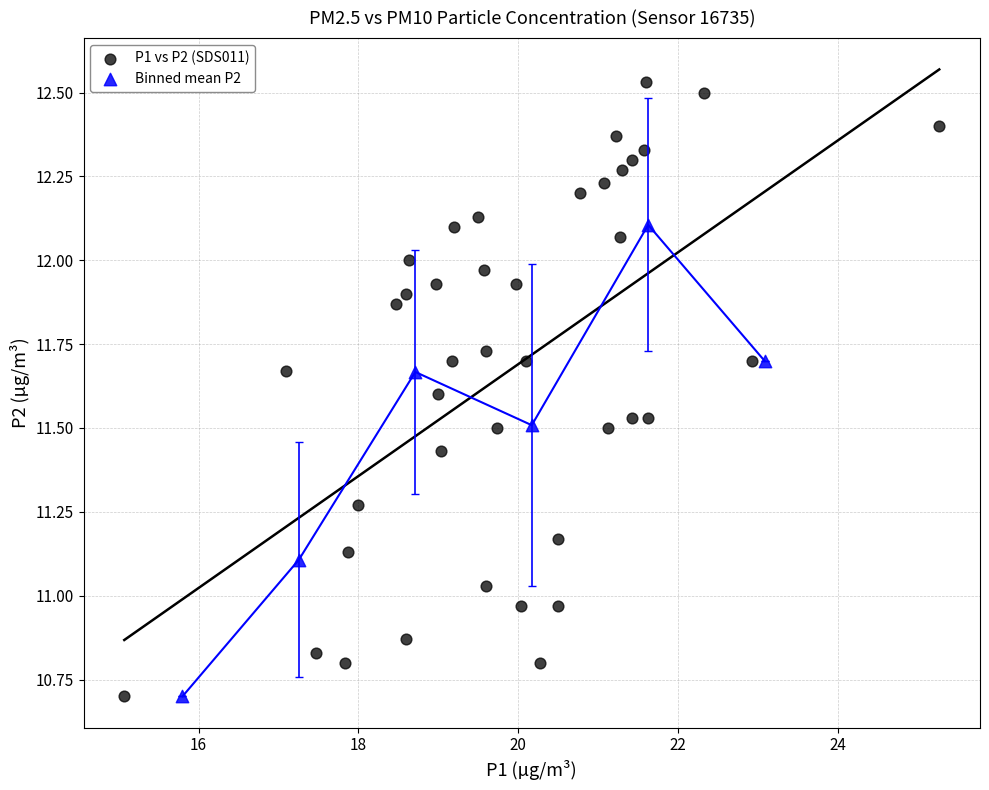

Which series has the largest Y range (max minus min)?

P1 vs P2 (SDS011)